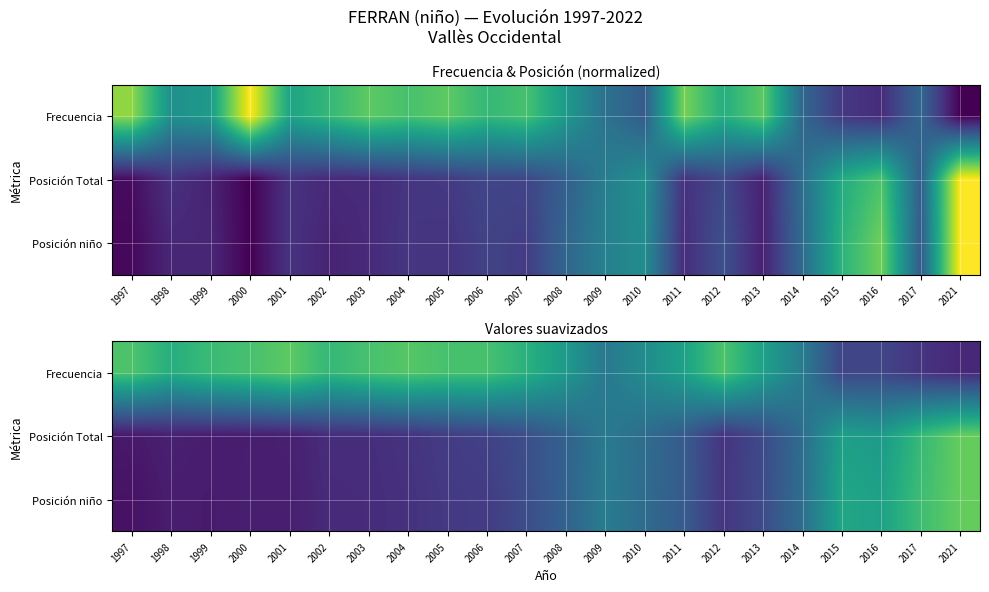

What is the approximate value of Posición niño at 2002?

0.1